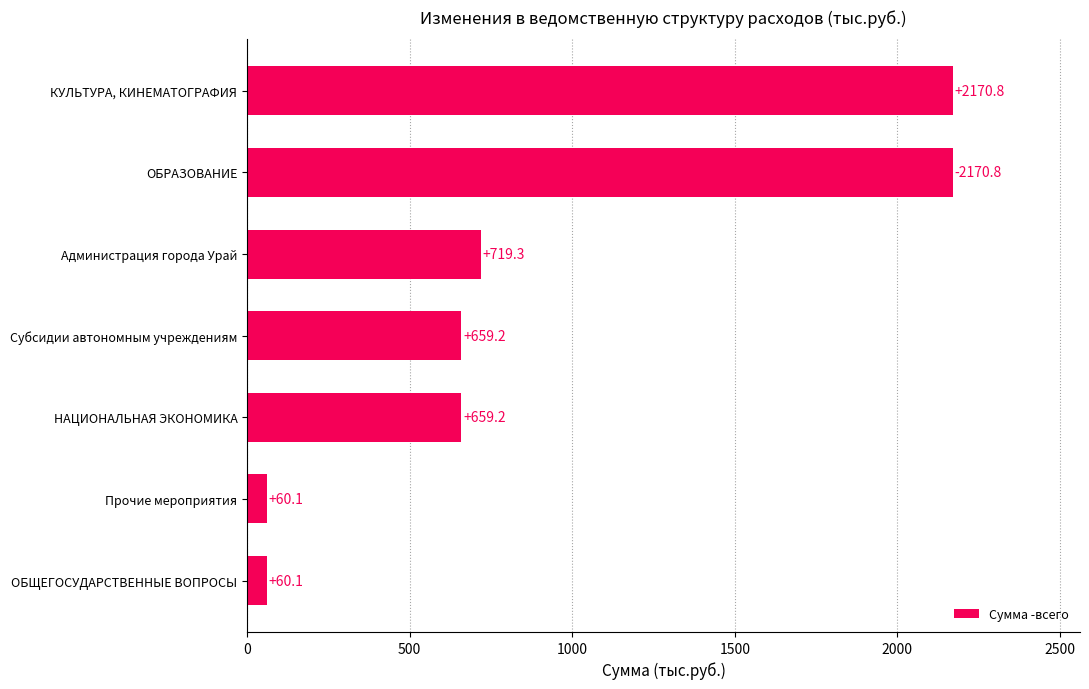

What is the smallest value displayed?

60.1